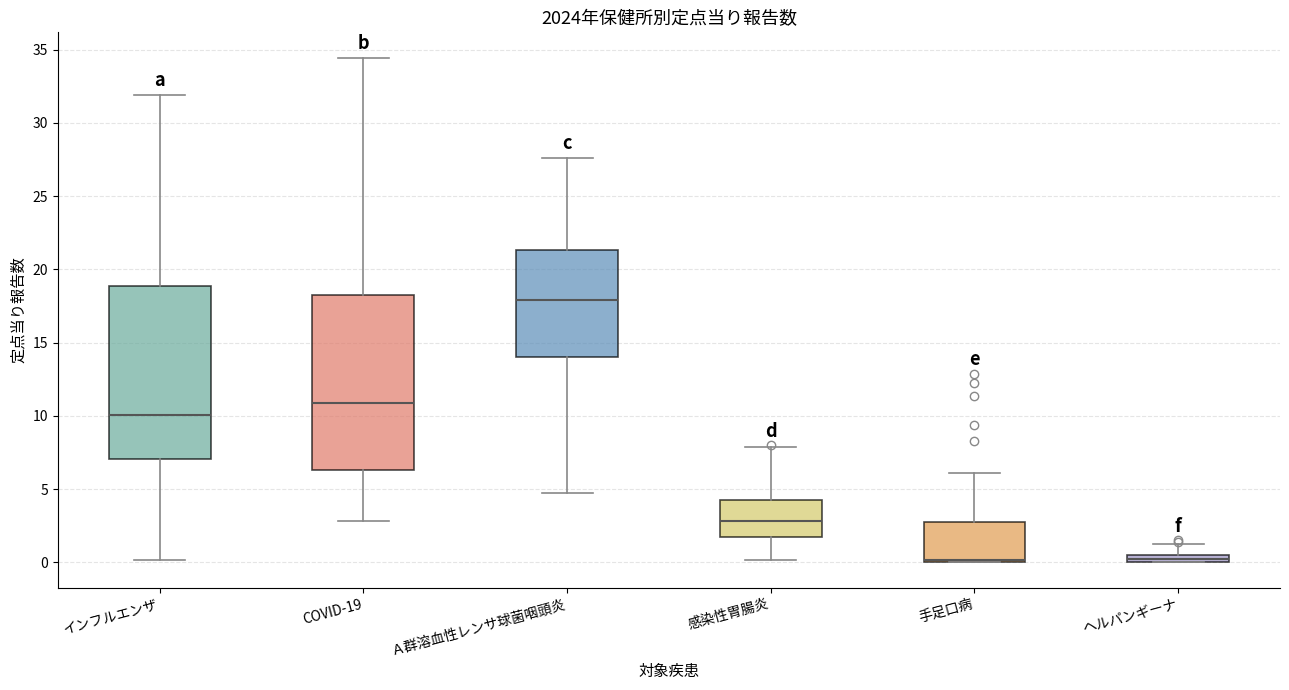

Where does the upper whisker of the box for ヘルパンギーナ end on the y-axis? The values are not printed on the chart, so give them approximately, as read against the axis.

1.5